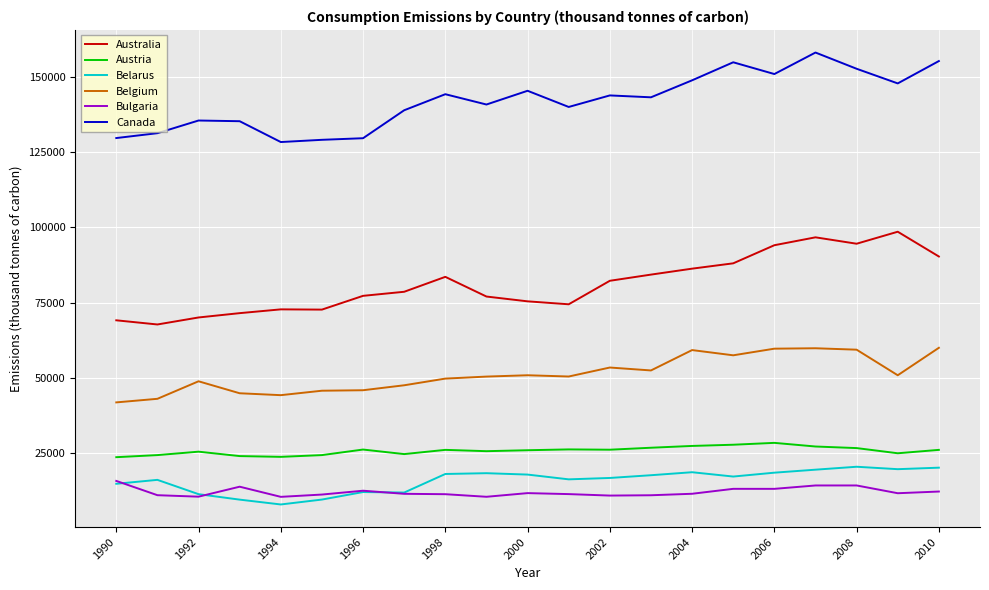

How many lines are shown in the chart?

6